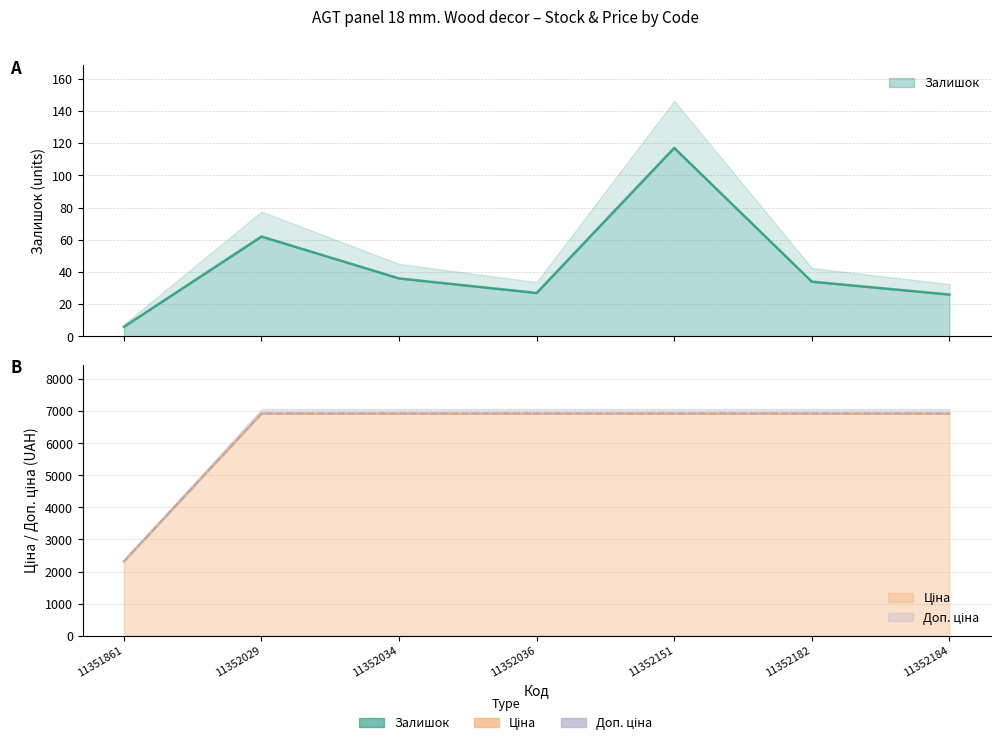

The Ціна series shows 12434.3 at 11352034. True or false?

False